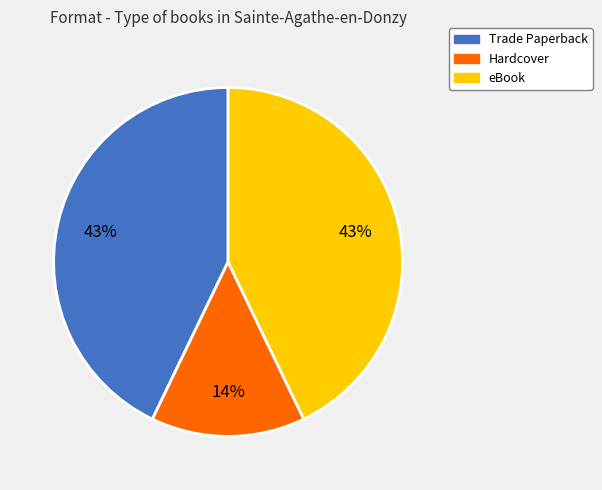

How many segments does this pie chart have?

3